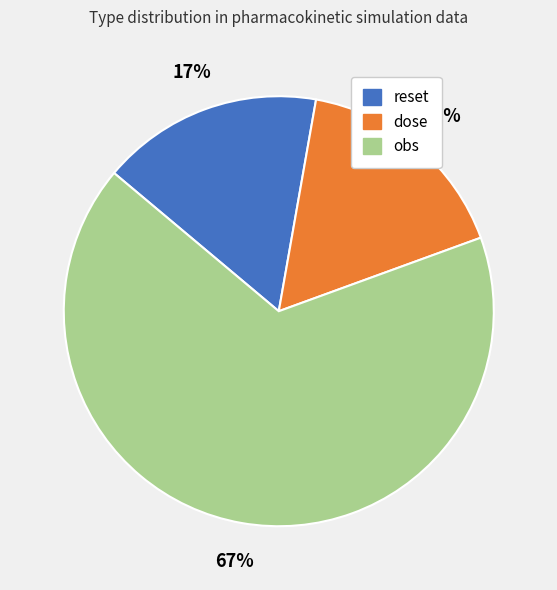

Combined, do obs and dose account for over 50%?

Yes